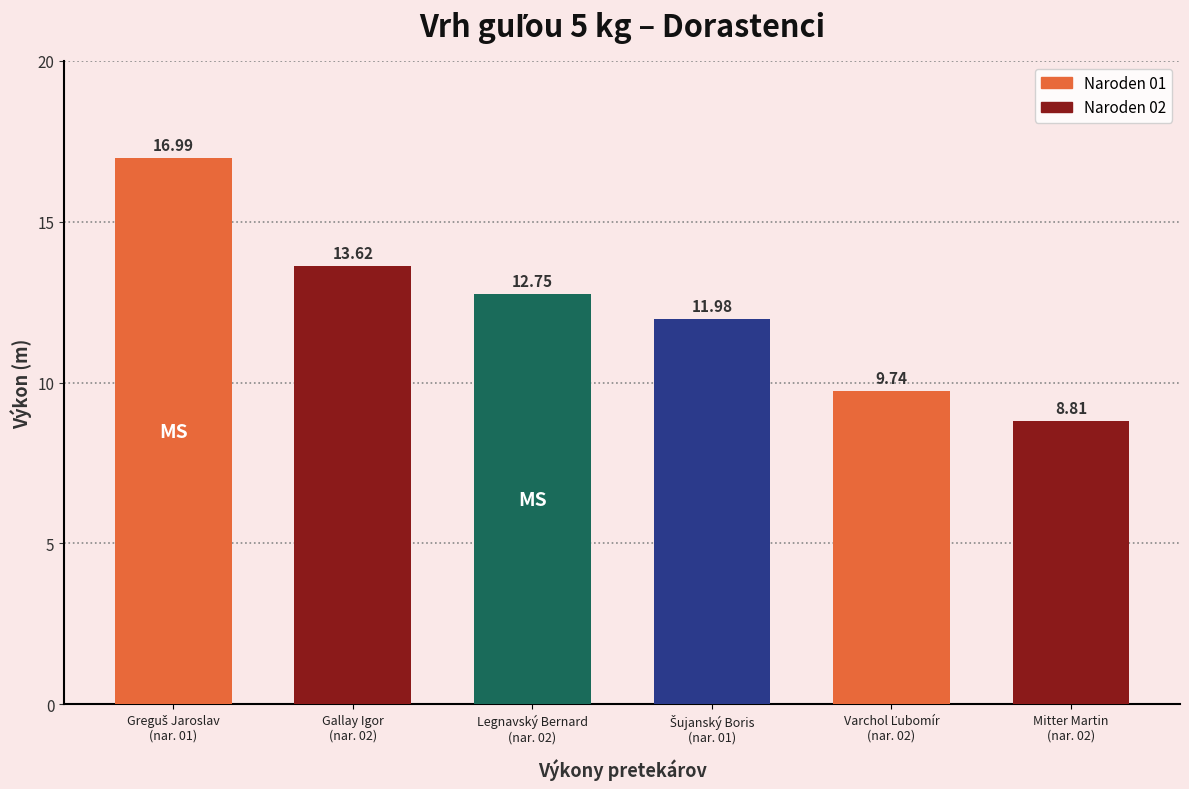

What is the label of the 1st bar from the right?

Mitter Martin
(nar. 02)